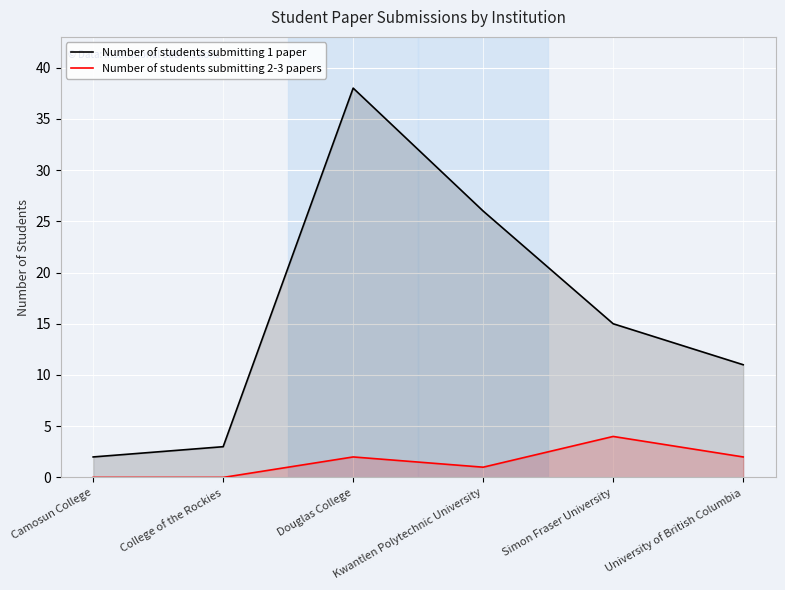

At how many categories does at least one series exceed 19?

2